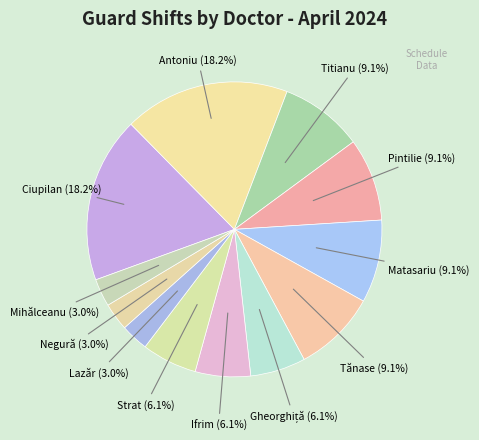

Count the number of slices in the pie.

12